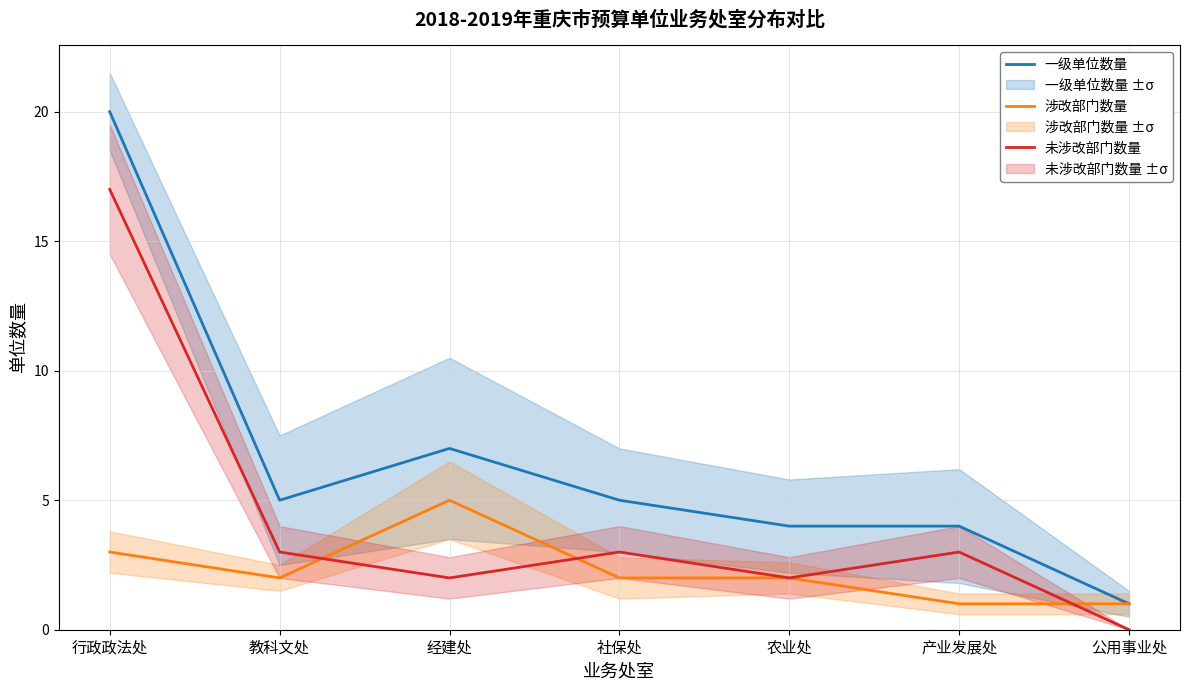

What is the difference between the maximum and minimum values in the 未涉改部门数量 series?

17